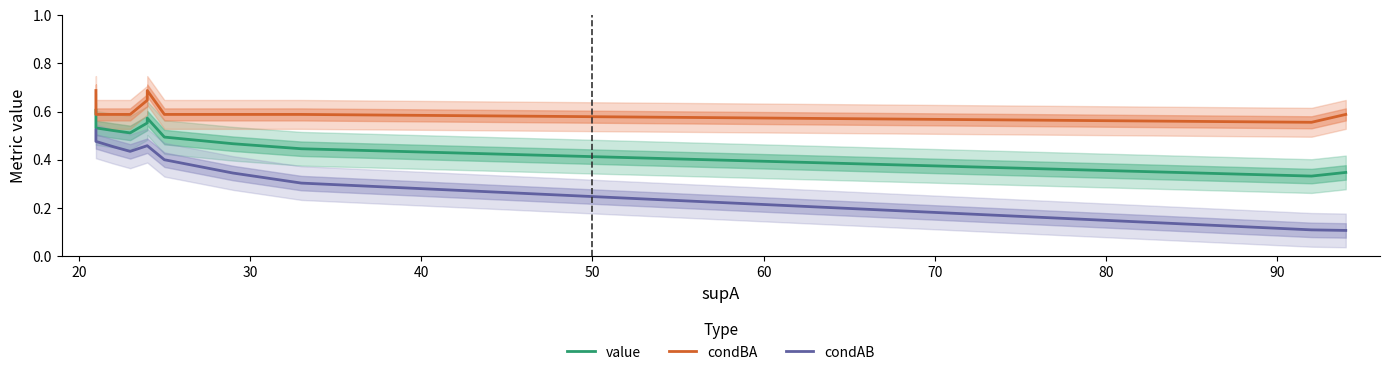

Reading left to right, what are all the values shown in this chart?

value: 0.6	0.6	0.5	0.5	0.5	0.5	0.5	0.6	0.6	0.5	0.5	0.4	0.3	0.3
condBA: 0.7	0.6	0.6	0.6	0.6	0.6	0.6	0.6	0.7	0.6	0.6	0.6	0.6	0.6
condAB: 0.5	0.5	0.5	0.5	0.5	0.4	0.4	0.5	0.5	0.4	0.3	0.3	0.1	0.1